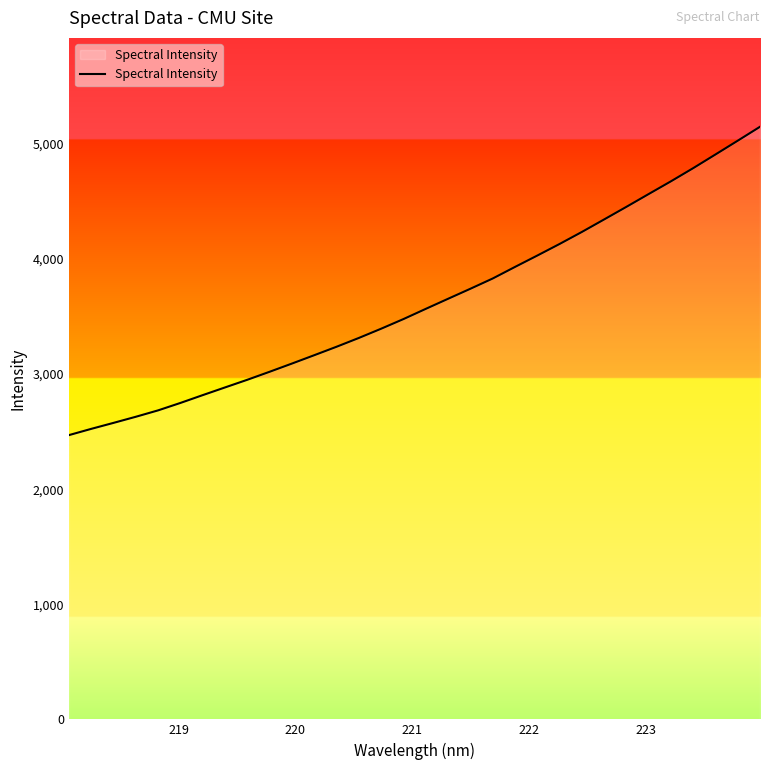

What is the difference between the maximum and minimum values?

2678.9